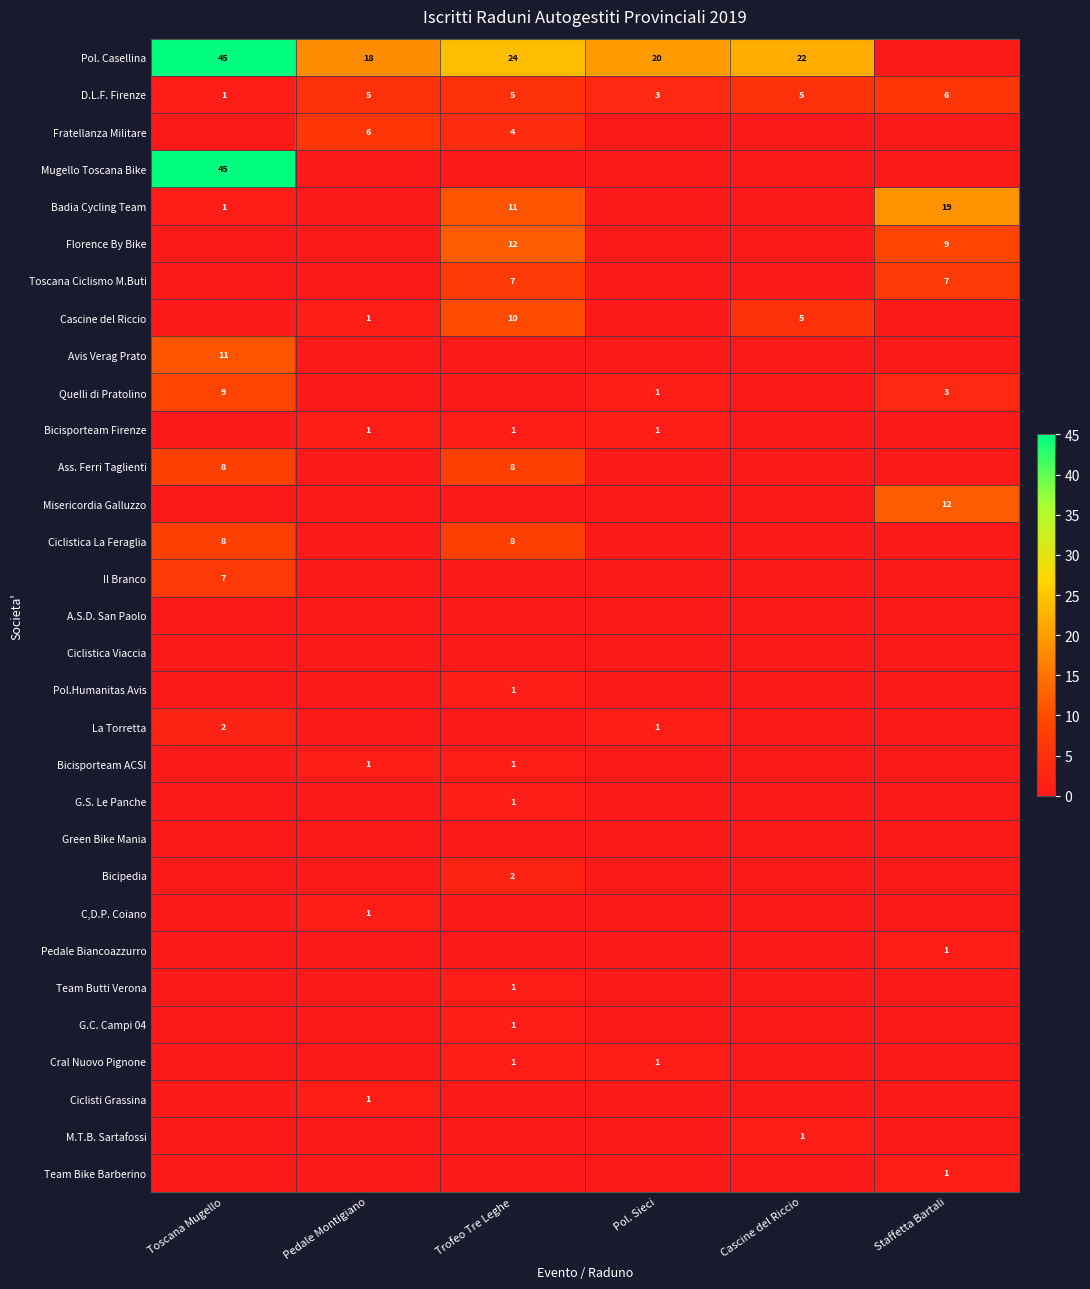

Which has a higher value, Toscana Mugello or Cascine del Riccio?

Toscana Mugello